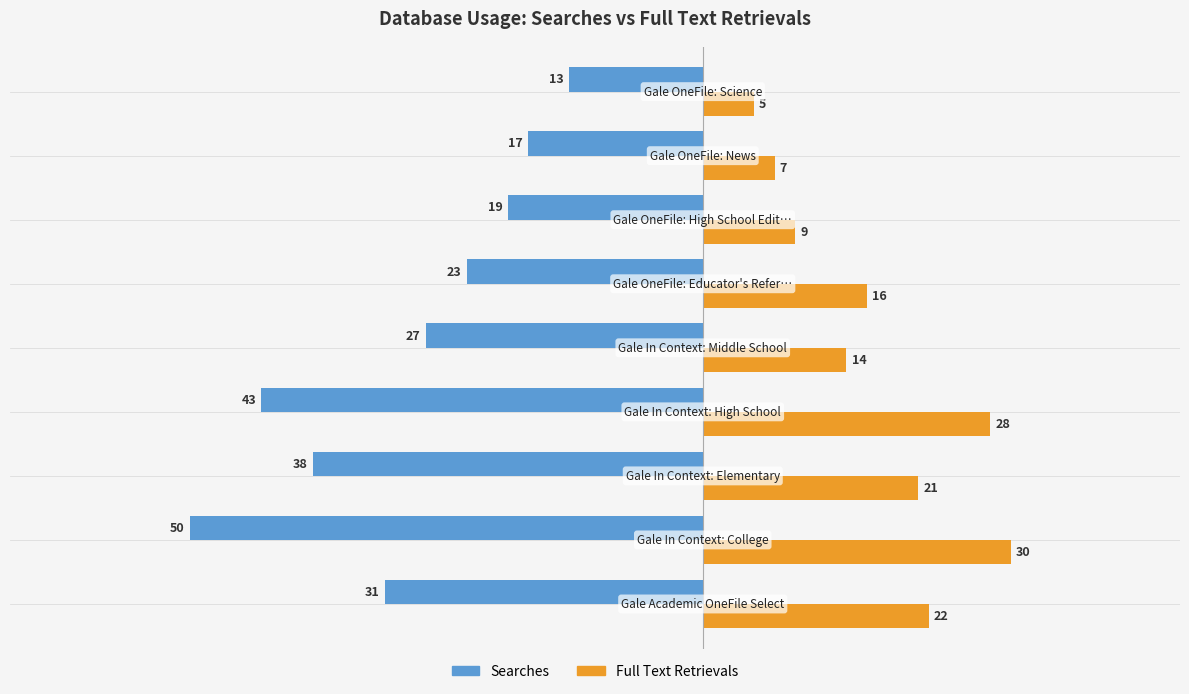

Which series has the widest spread of values?

Searches